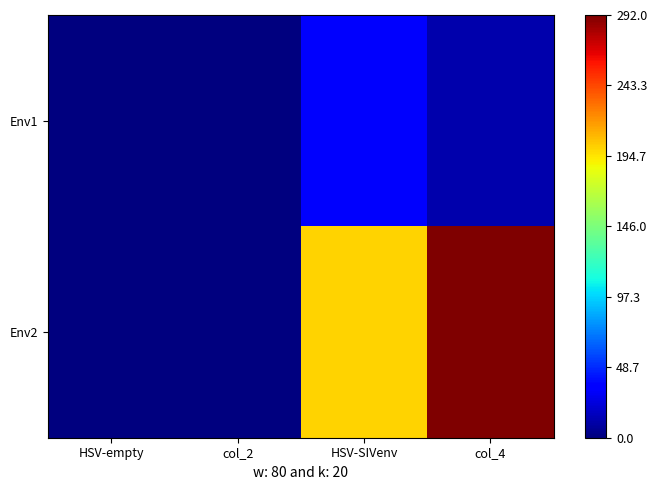

How many categories are shown in the chart?

4